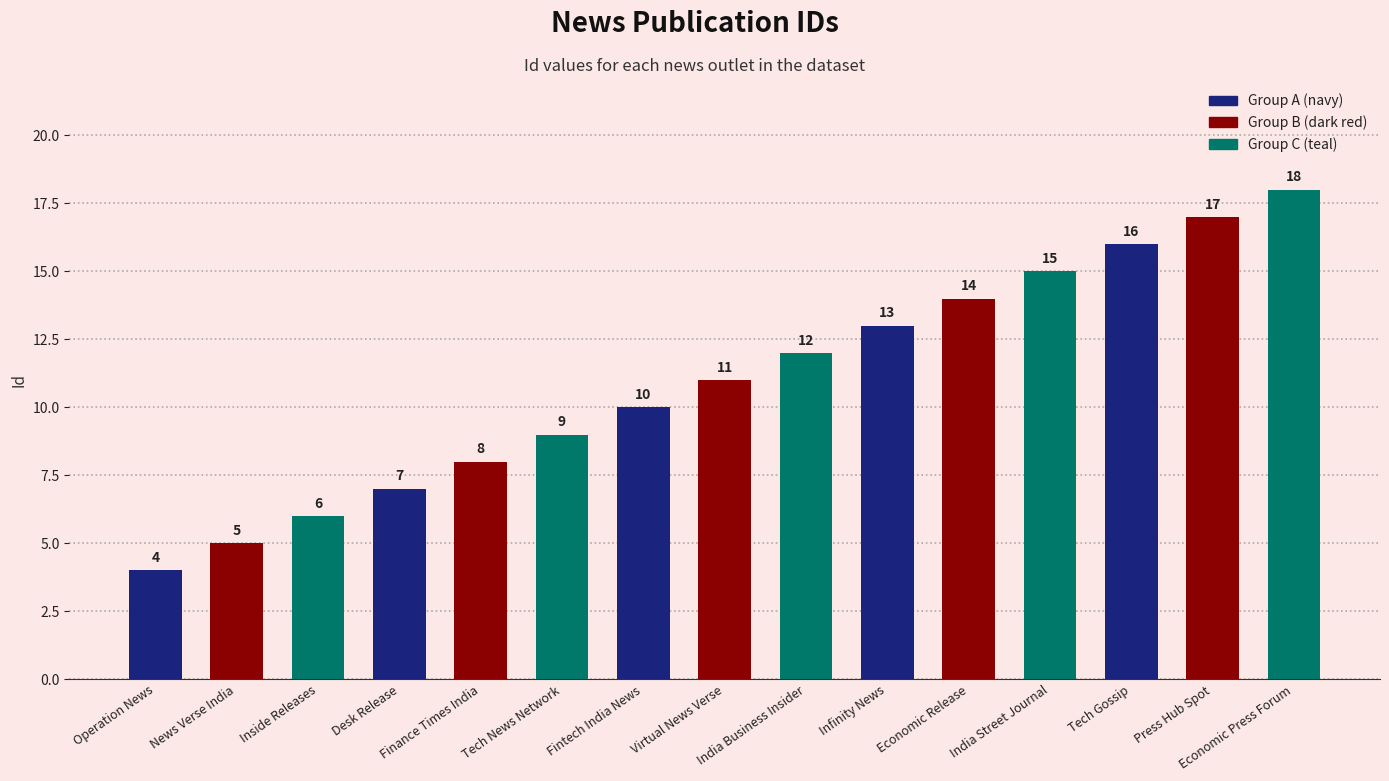

Which has a higher value, India Business Insider or Tech News Network?

India Business Insider